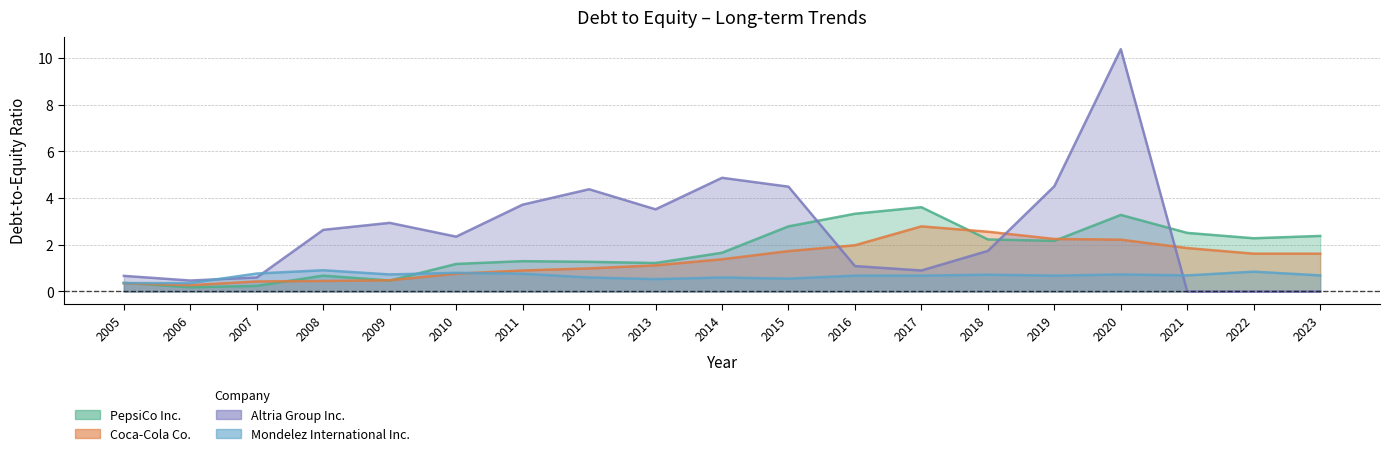

What are all the series names shown in the legend?

PepsiCo Inc., Coca-Cola Co., Altria Group Inc., Mondelez International Inc.